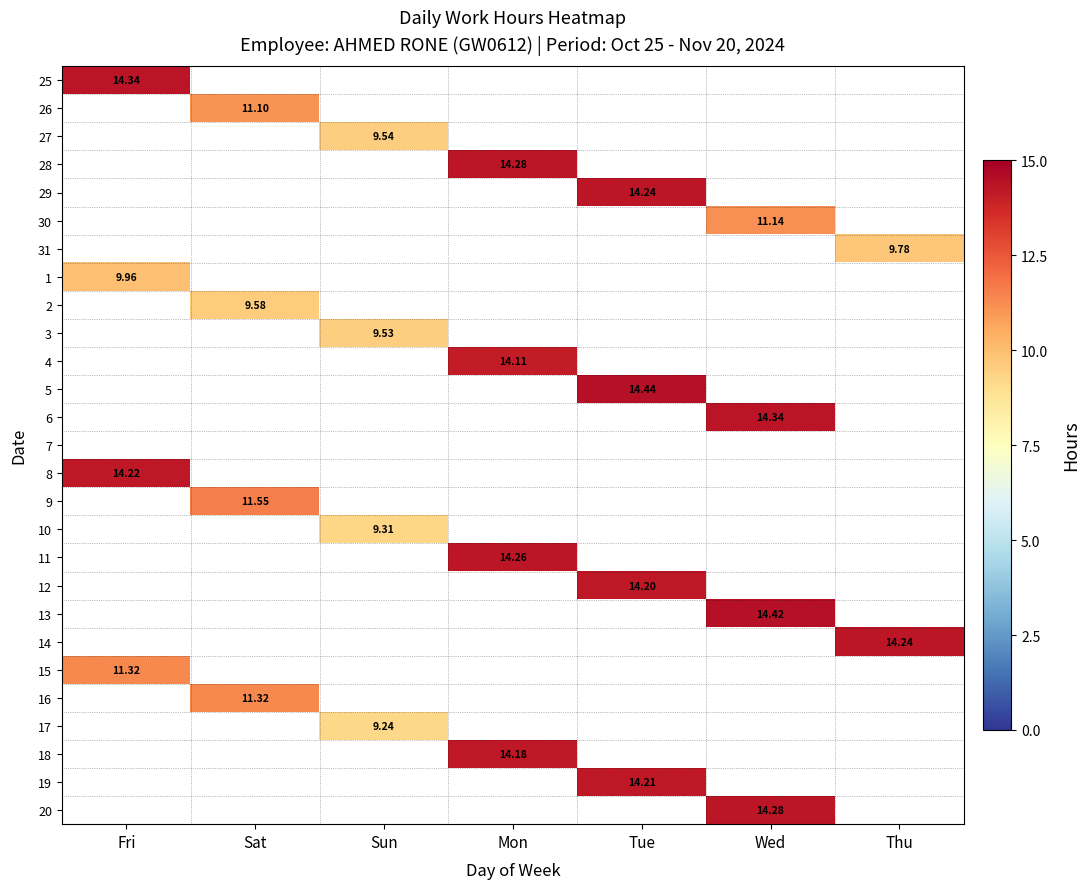

How many distinct data groups are displayed?

27